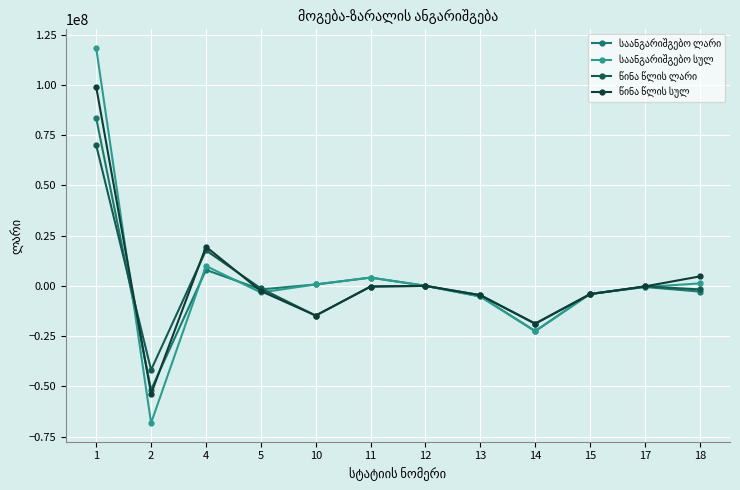

What is the maximum value shown in the chart?

118324359.6